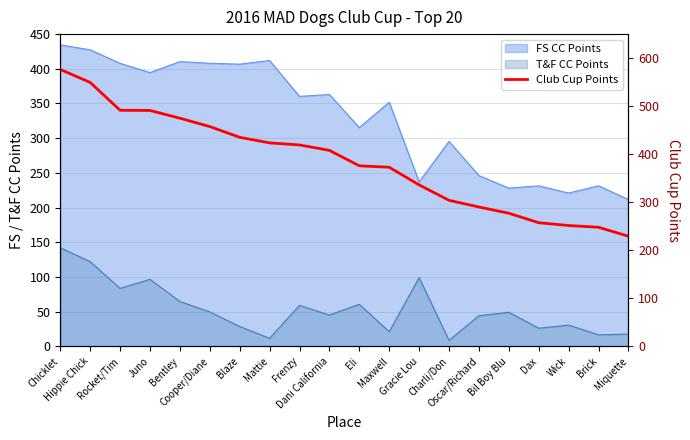

List the labels in order of value, largest first.

Chicklet, Hippie Chick, Rocket/Tim, Juno, Bentley, Cooper/Diane, Blaze, Mattie, Frenzy, Dani California, Eli, Maxwell, Gracie Lou, Charli/Don, Oscar/Richard, Bil Boy Blu, Dax, Wick, Brick, Miquette